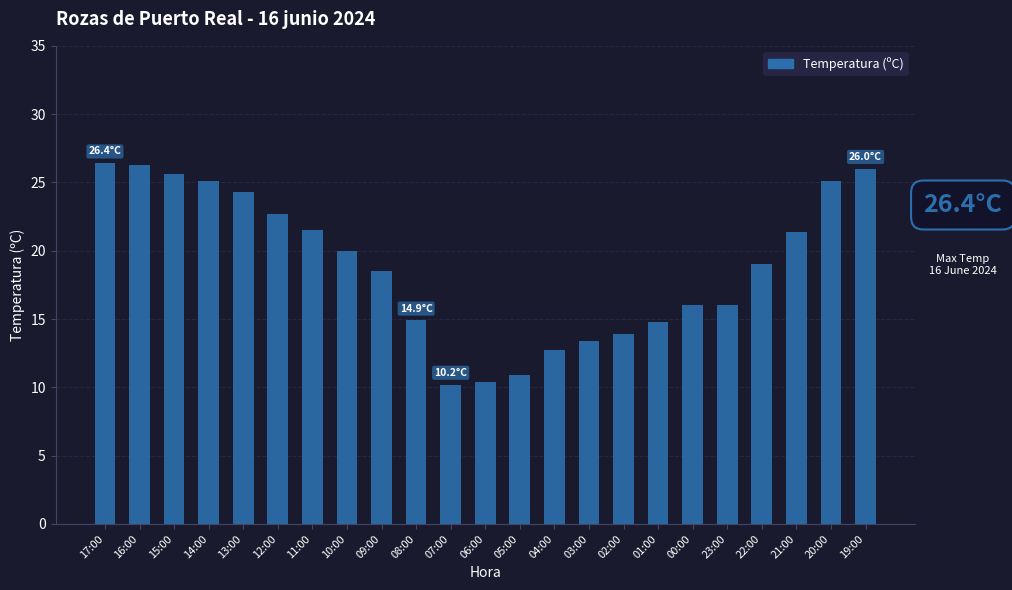

What is the change in value from 13:00 to 08:00?

-9.4